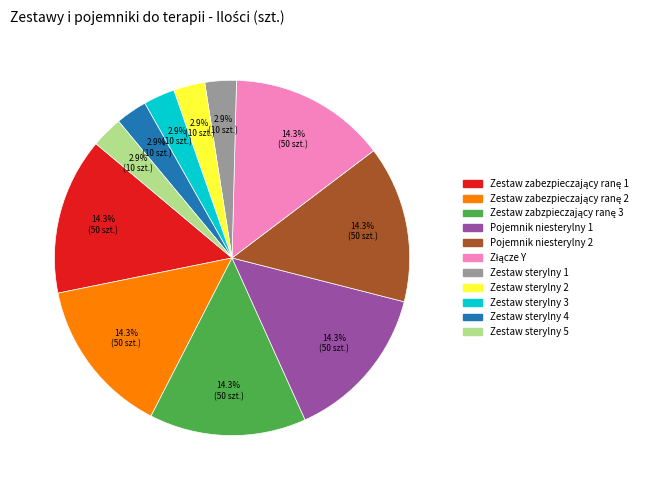

Approximately how many times larger is the value at Zestaw sterylny 5 compared to Zestaw sterylny 3?

1.0